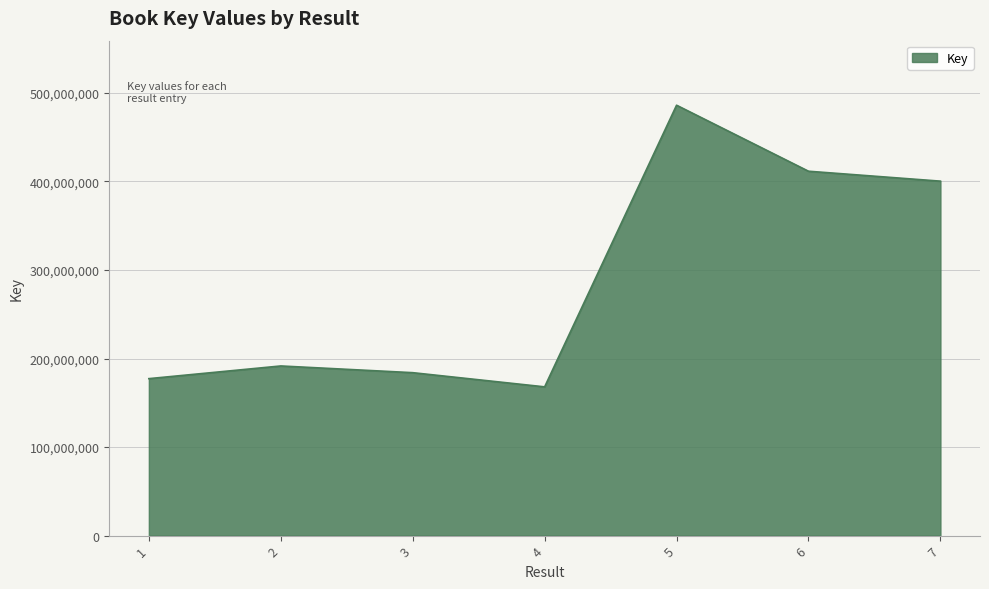

What is the change in value from 1 to 7?

+223097821